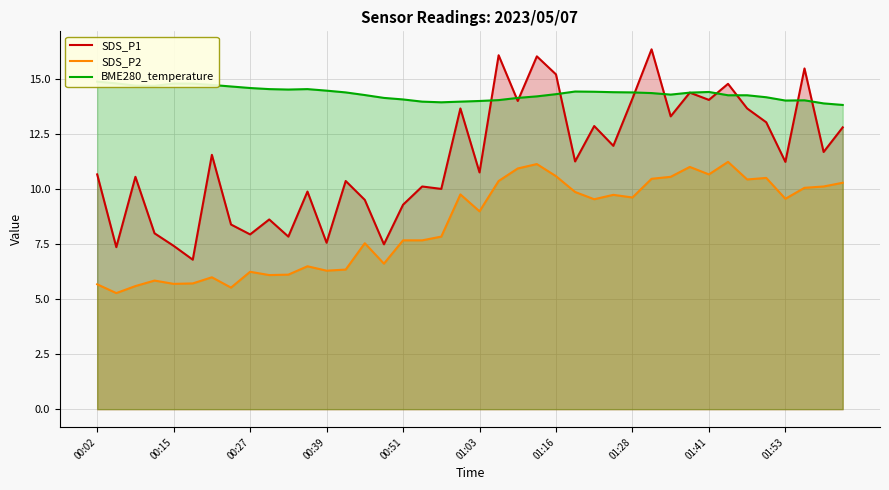

Is it true that SDS_P1 equals 14.1 at 01:28?

True